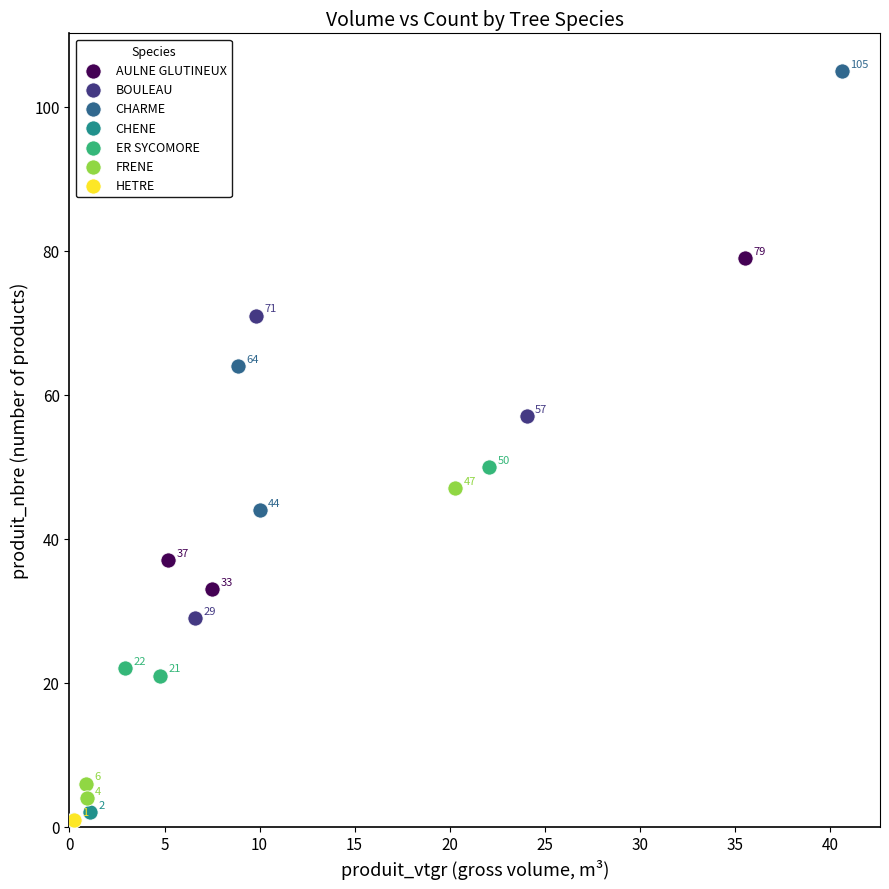

What are all the series names shown in the legend?

AULNE GLUTINEUX, BOULEAU, CHARME, CHENE, ER SYCOMORE, FRENE, HETRE